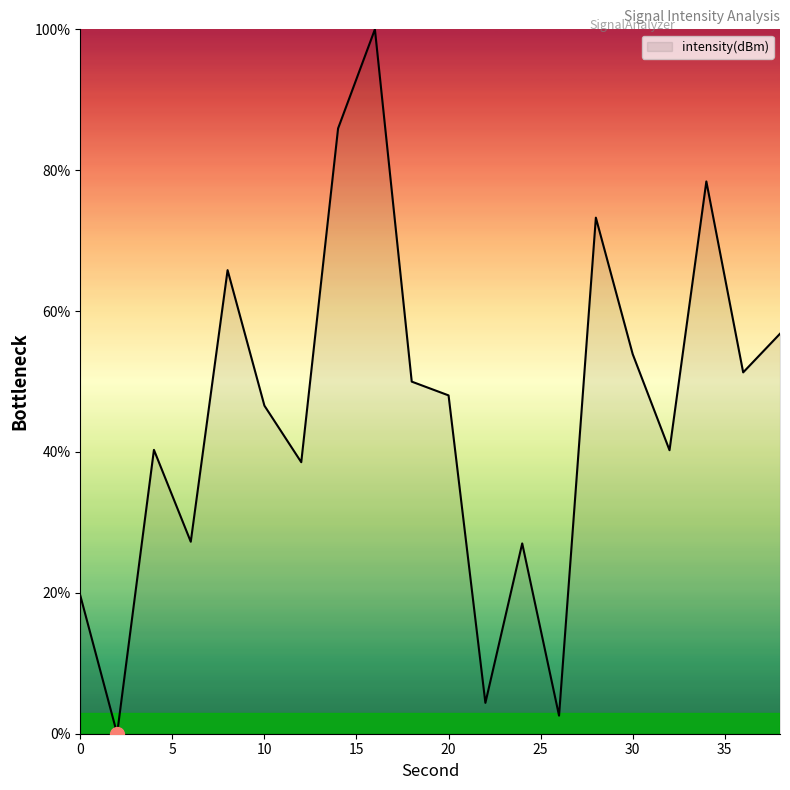

What is the greatest value displayed?

100.0